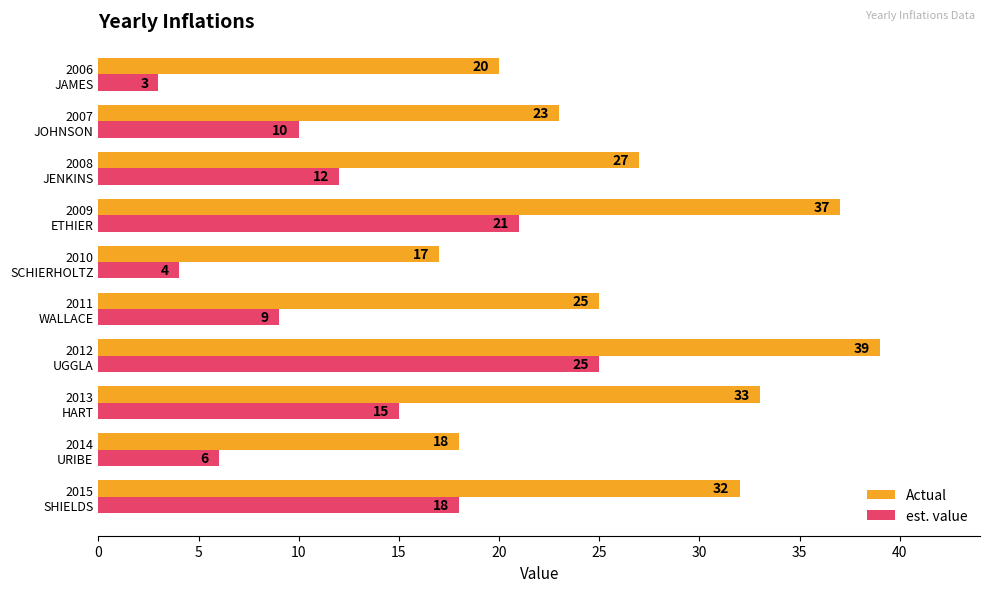

Which series has the largest total across all categories?

Actual